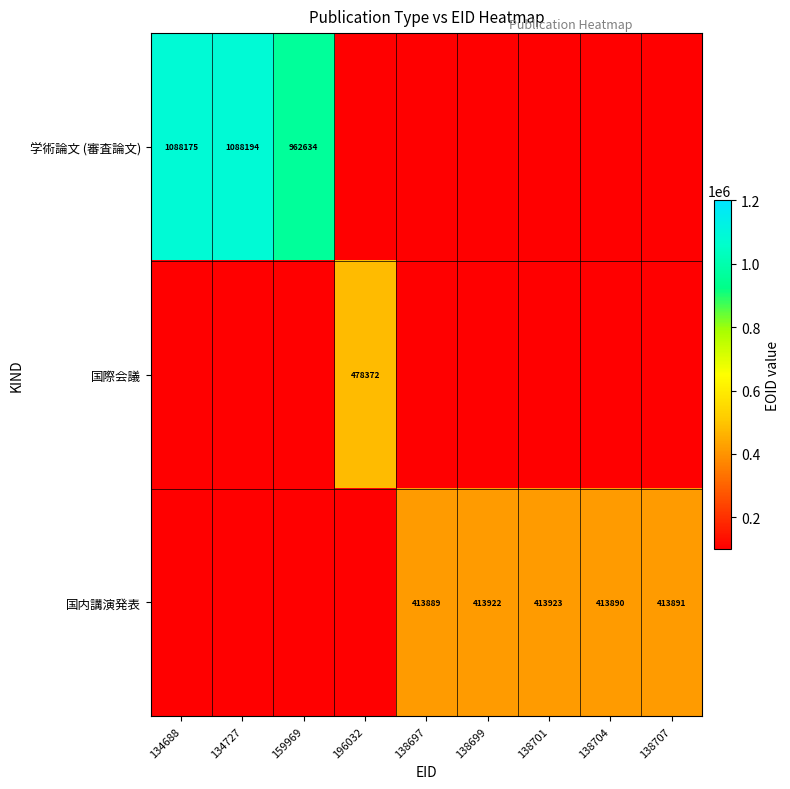

Is it true that 学術論文 (審査論文) equals 253967 at 134727?

False